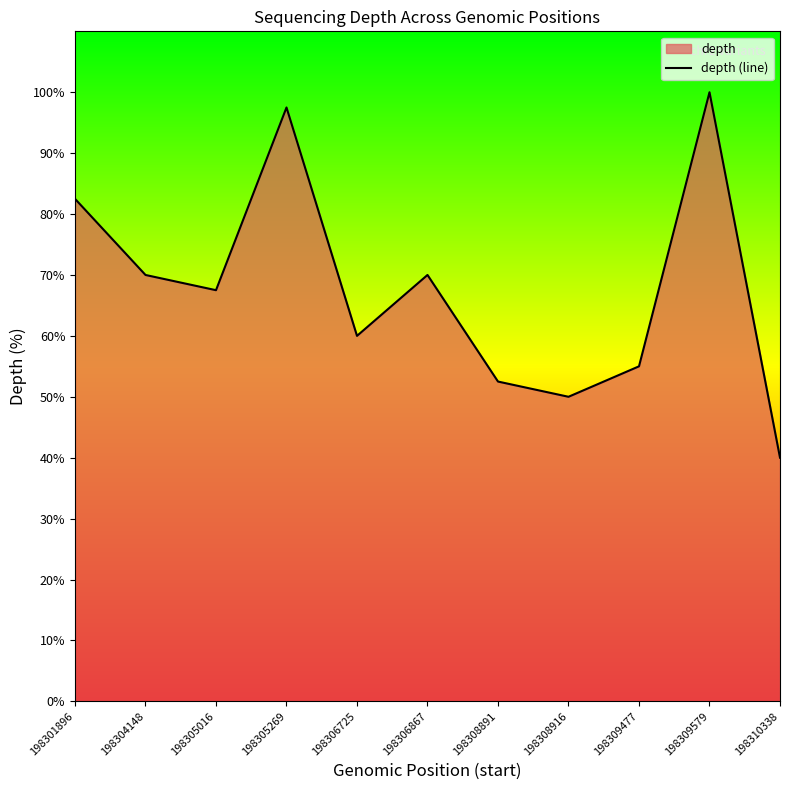

What is the sum of the values at 198308891 and 198309477?

107.5